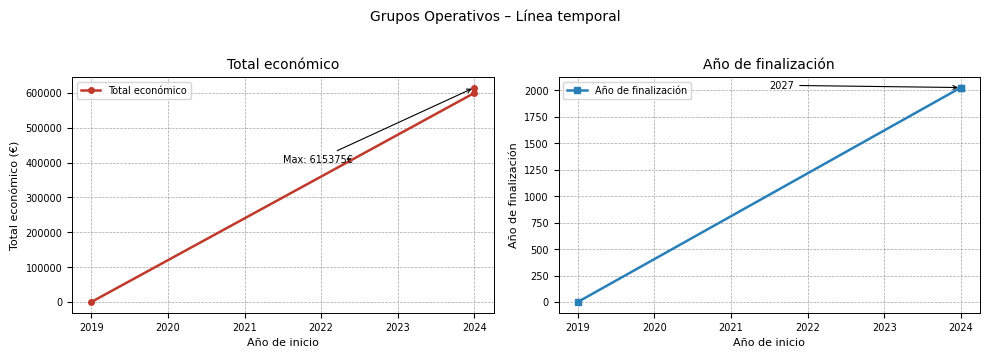

What are all the series names shown in the legend?

Total económico, Año de finalización